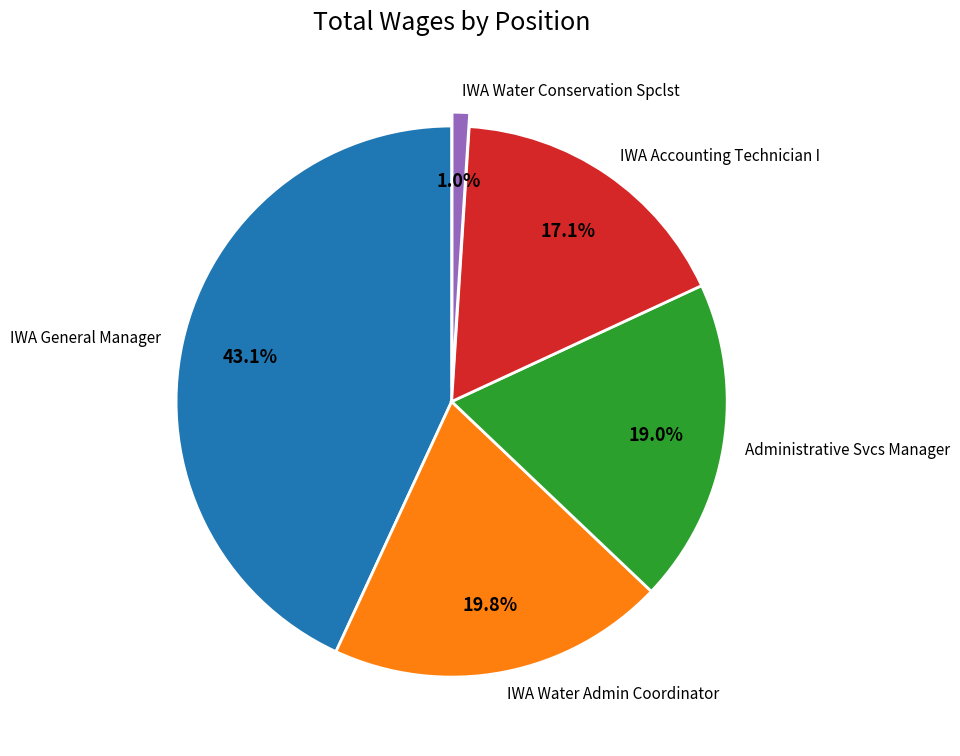

How many segments does this pie chart have?

5